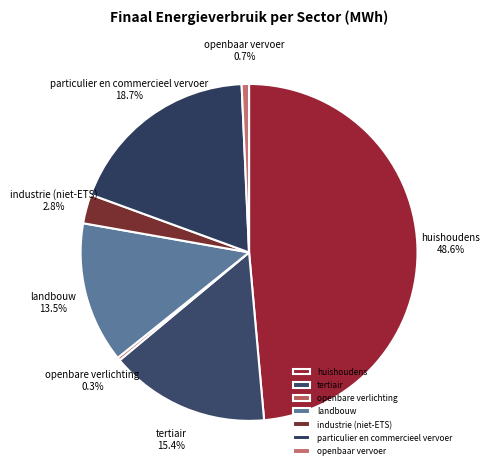

To the nearest percent, what percentage of the pie is industrie (niet-ETS)?

3%